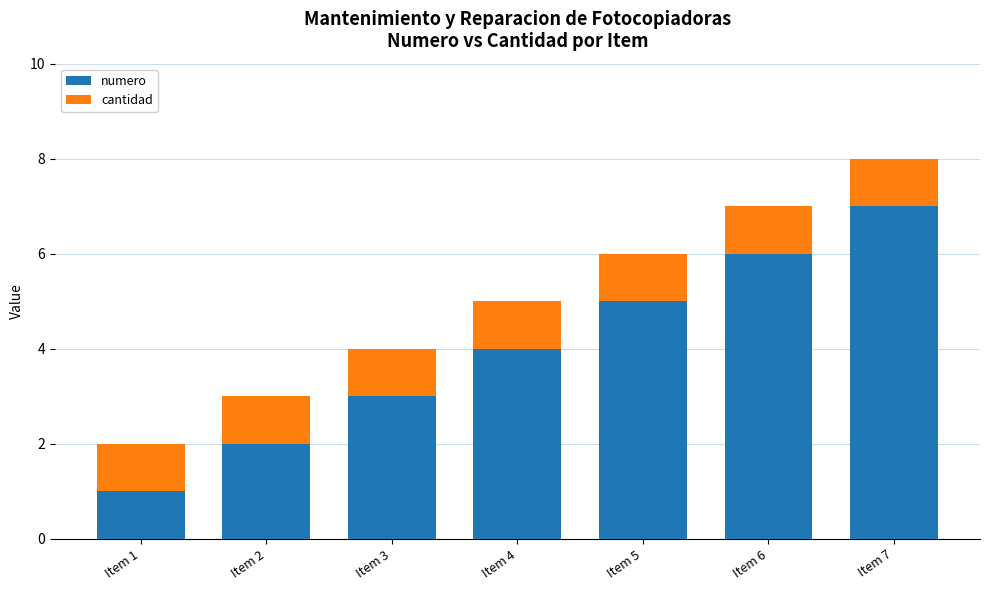

How many bars are there in total?

7